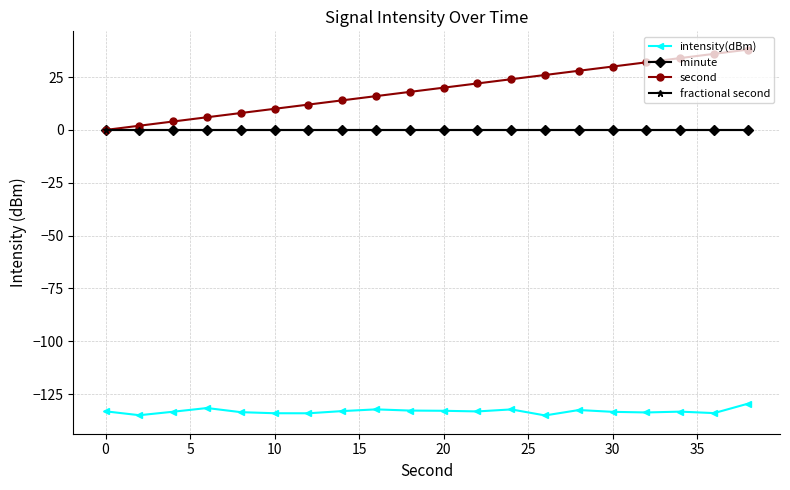

Does the chart have visible grid lines?

Yes